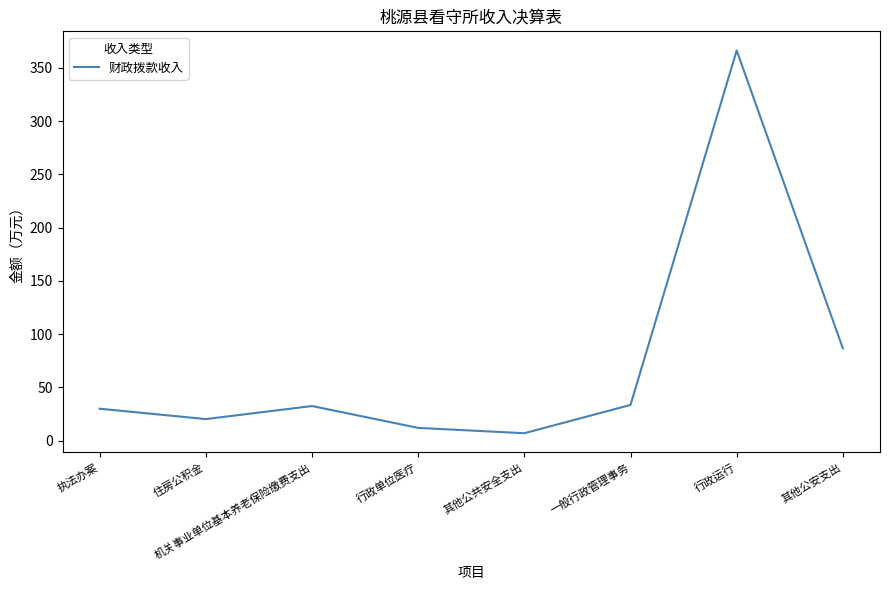

What is the change in value from 住房公积金 to 行政单位医疗?

-8.3